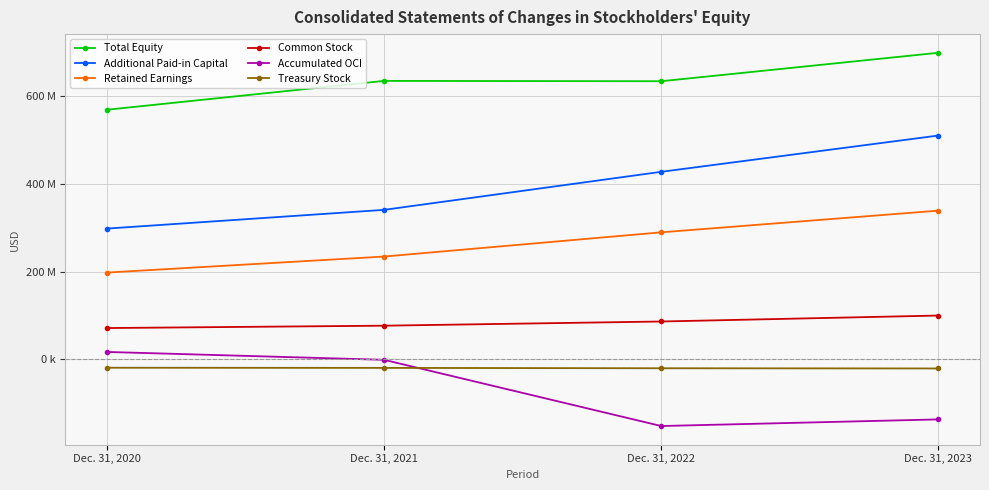

What are all the series names shown in the legend?

Total Equity, Additional Paid-in Capital, Retained Earnings, Common Stock, Accumulated OCI, Treasury Stock